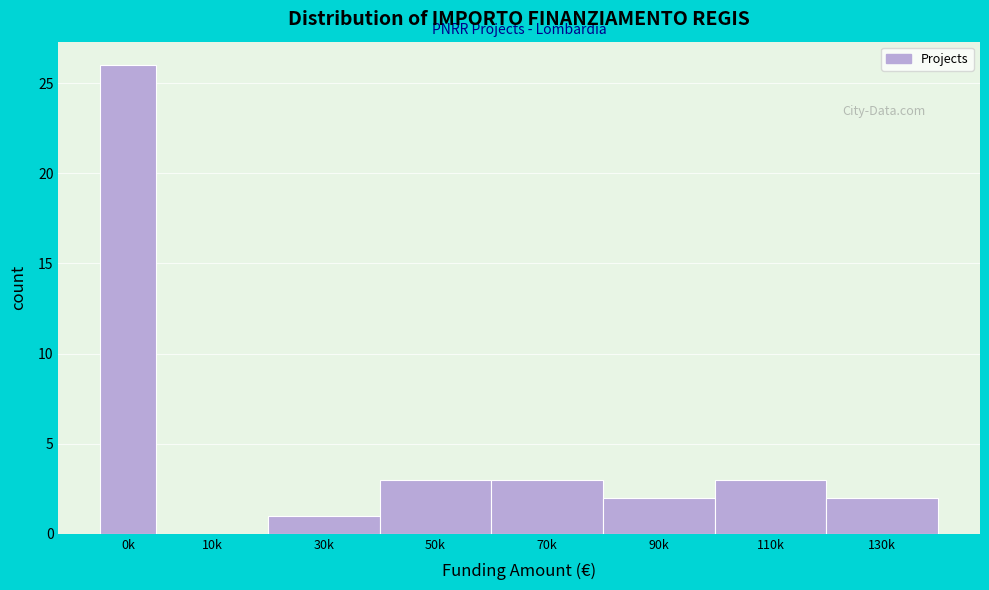

Reading right to left, transcribe all the data shown in this chart.

130k=2	110k=3	90k=2	70k=3	50k=3	30k=1	10k=0	0k=26